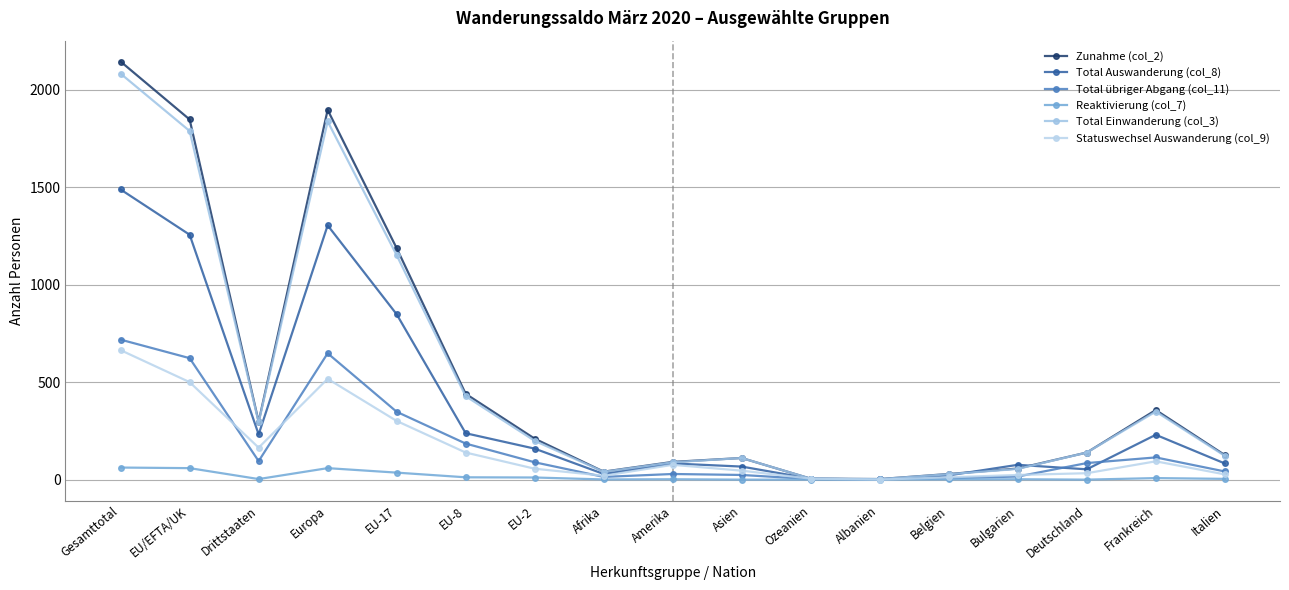

Which series has the widest spread of values?

Zunahme (col_2)